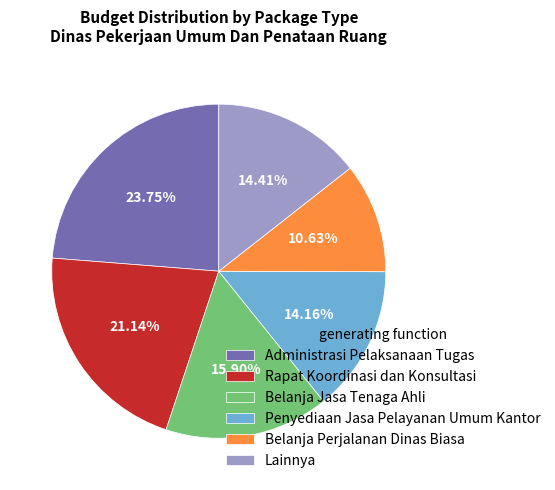

Approximately how many times larger is the value at Belanja Jasa Tenaga Ahli compared to Administrasi Pelaksanaan Tugas?

0.7